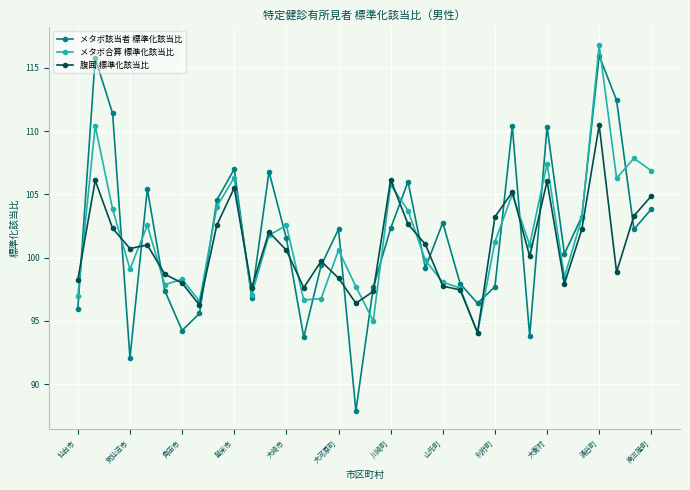

What is the maximum value shown in the chart?

116.8